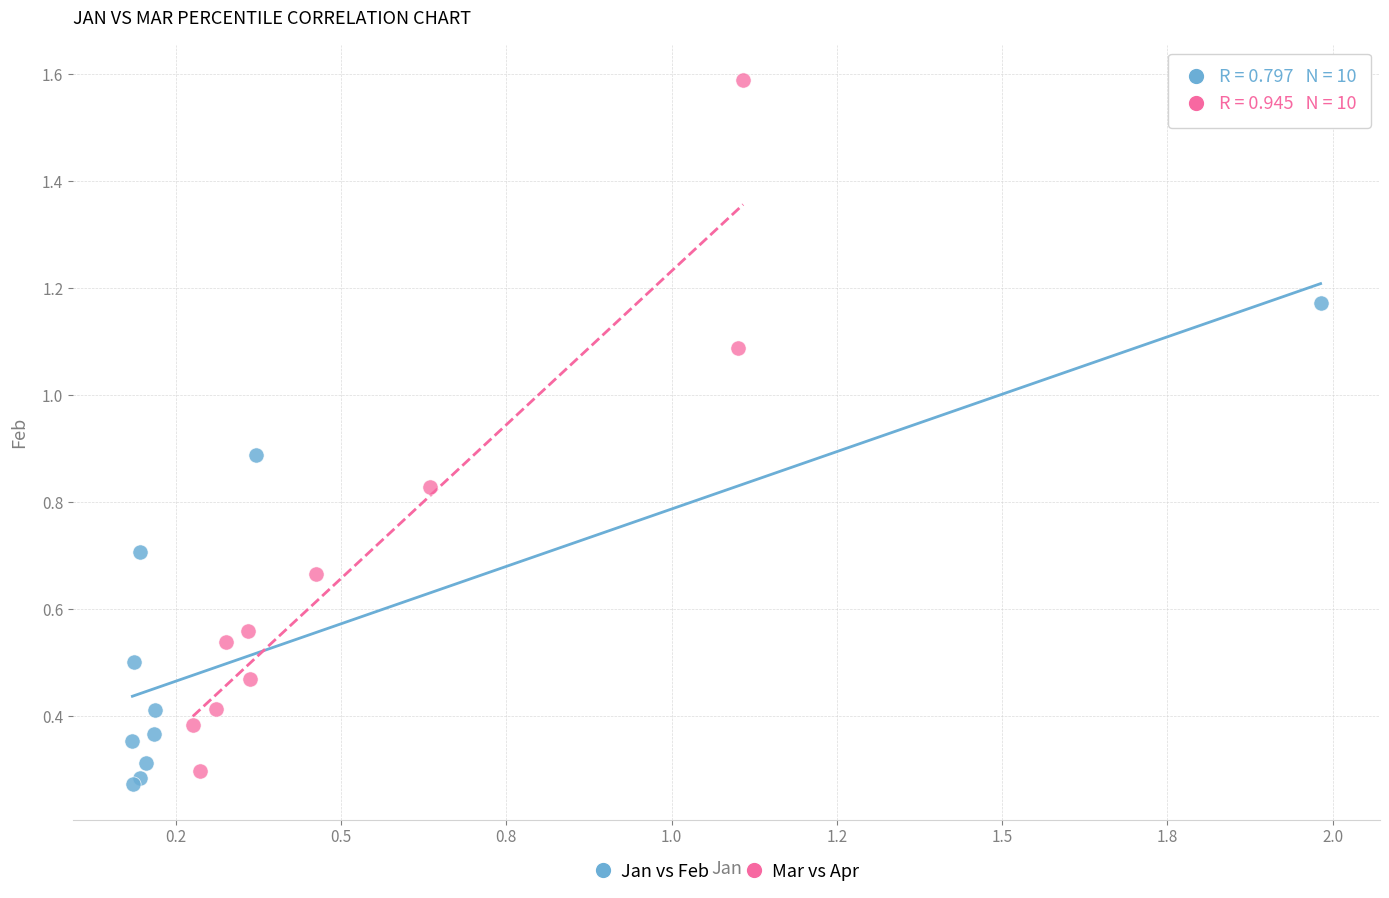

Which series has the widest spread of Y values?

Mar vs Apr